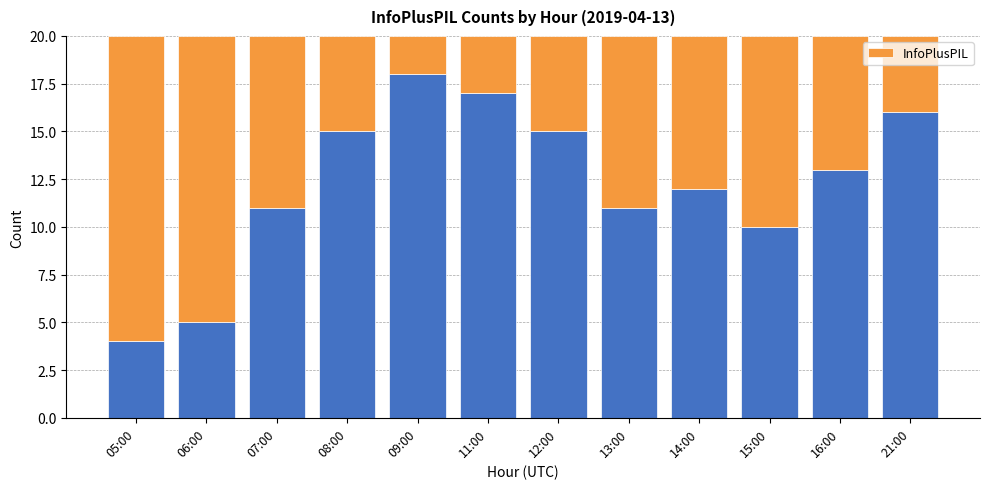

The value at 15:00 is 10. True or false?

True